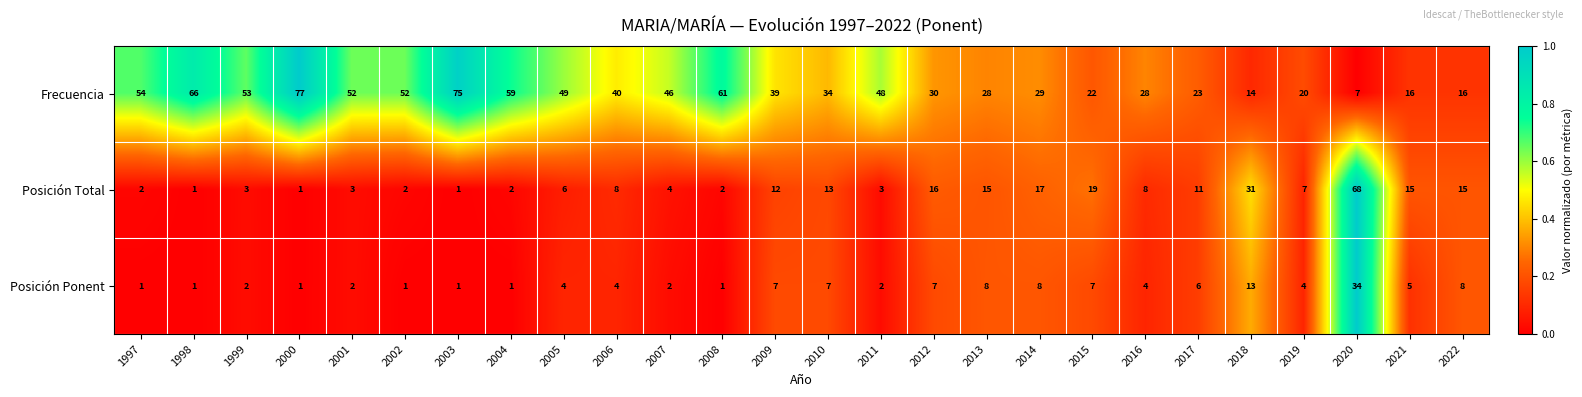

What is the maximum value shown in the chart?

77